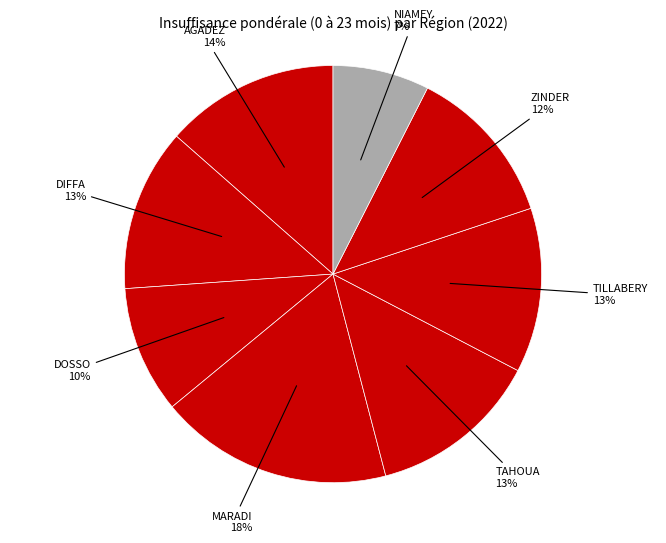

How many segments does this pie chart have?

8